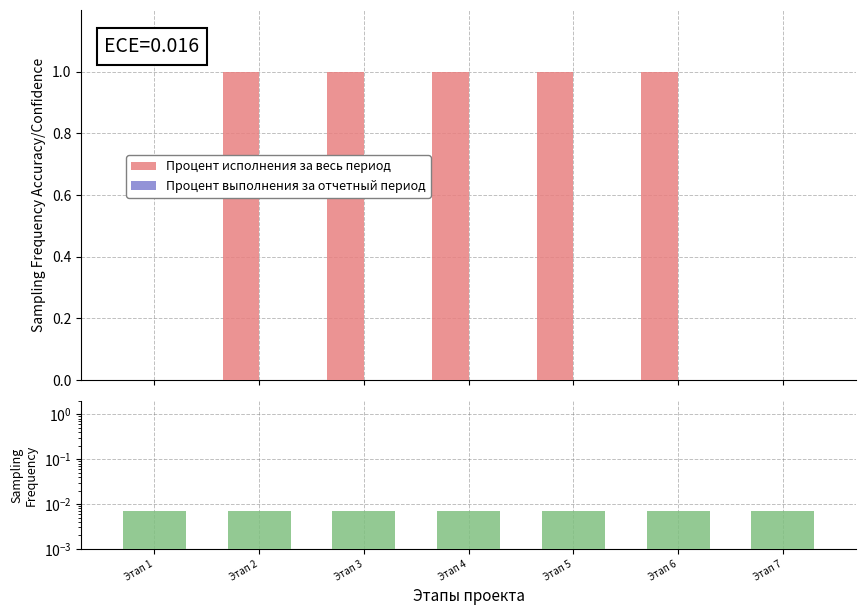

Which has a higher value, Этап 3 or Этап 5?

Этап 3